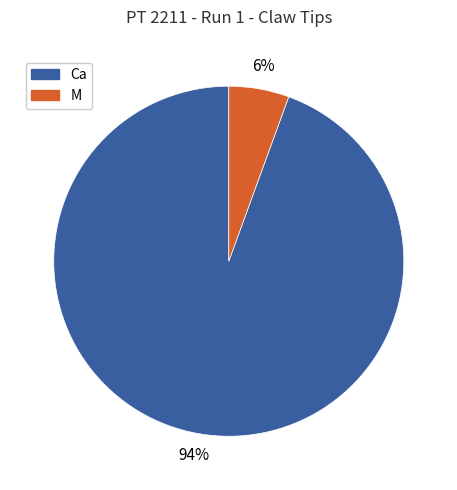

To the nearest percent, what is the average slice percentage?

50%